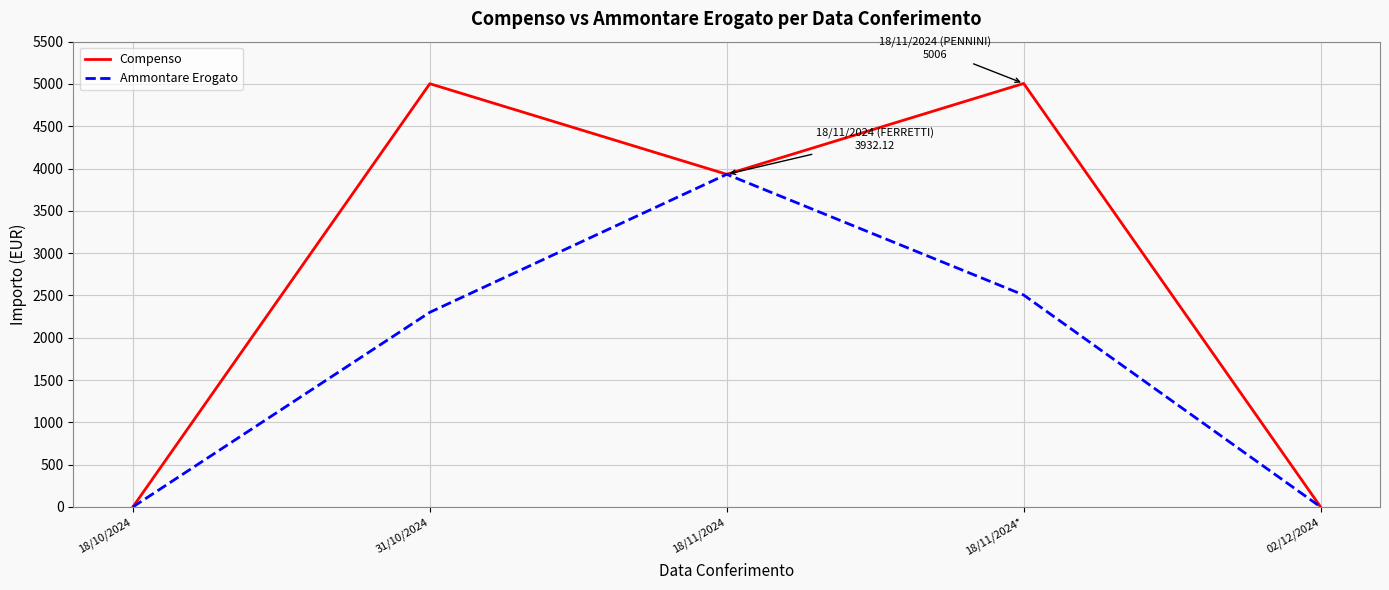

At which label is Ammontare Erogato closest to 1966?

31/10/2024